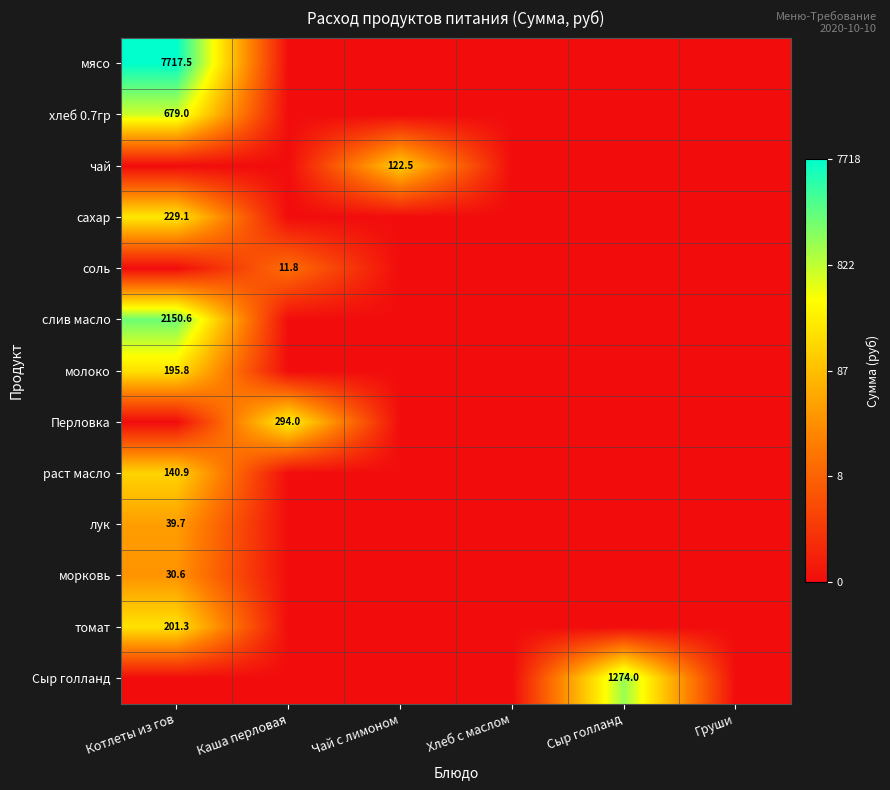

The хлеб 0.7гр series shows 143.1 at Котлеты из гов. True or false?

False